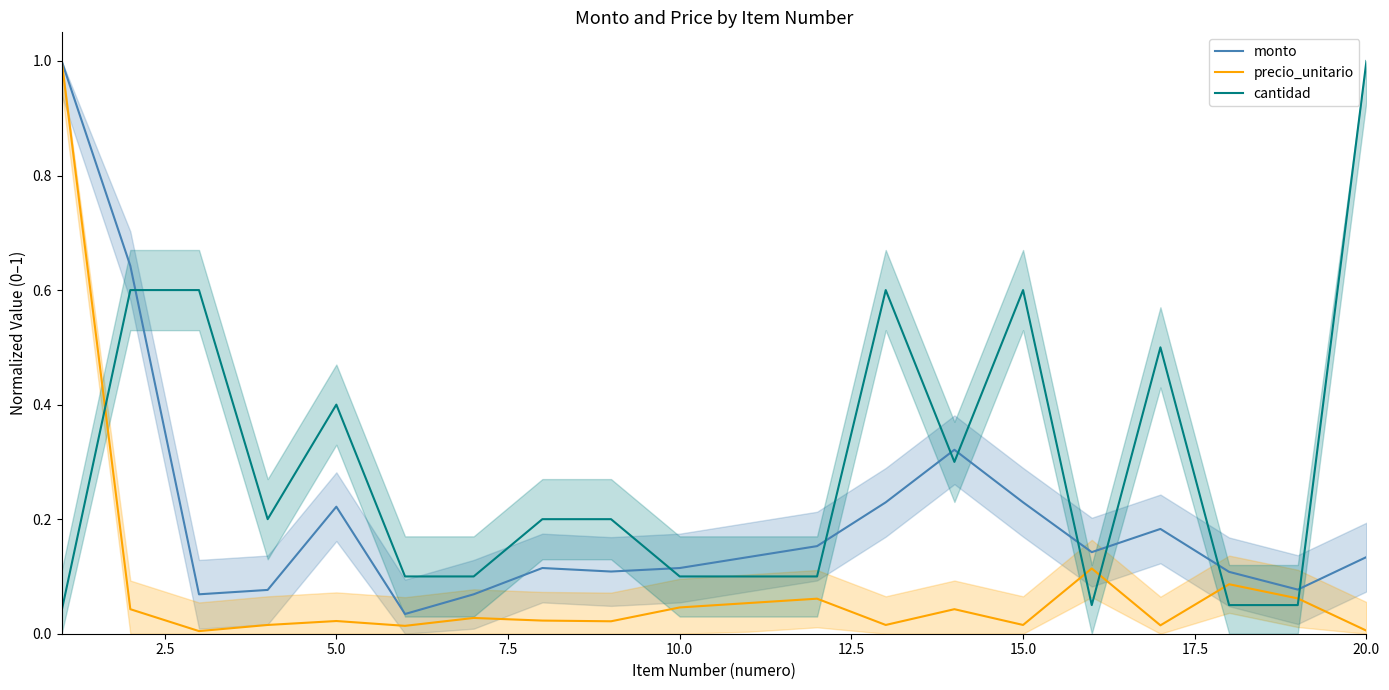

The value of cantidad at 15.0 is 0.4. True or false?

False